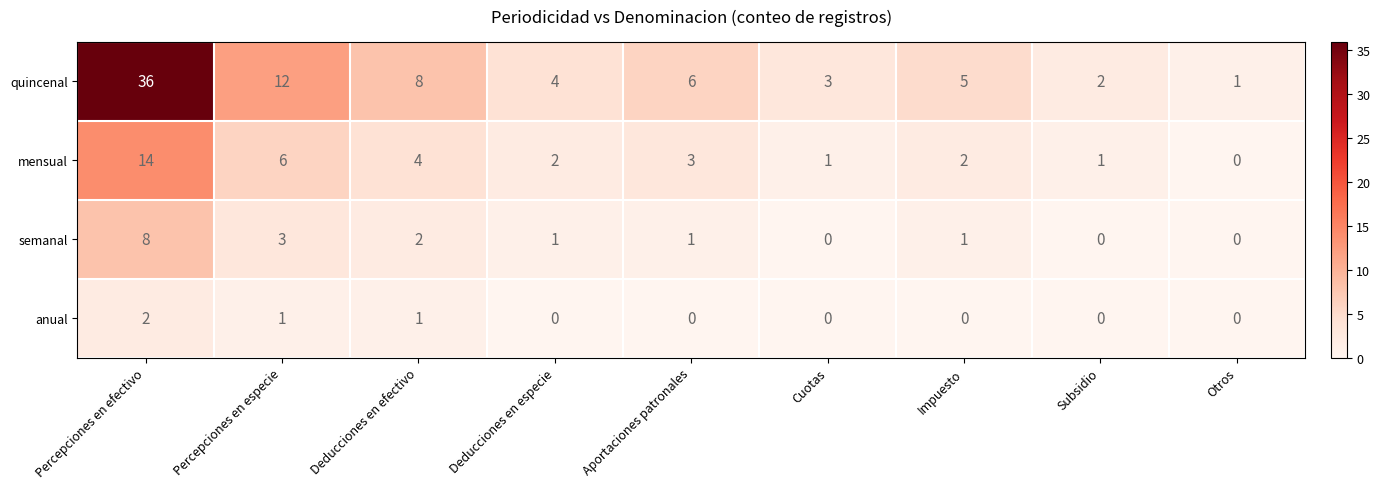

What is the sum of all semanal values?

16